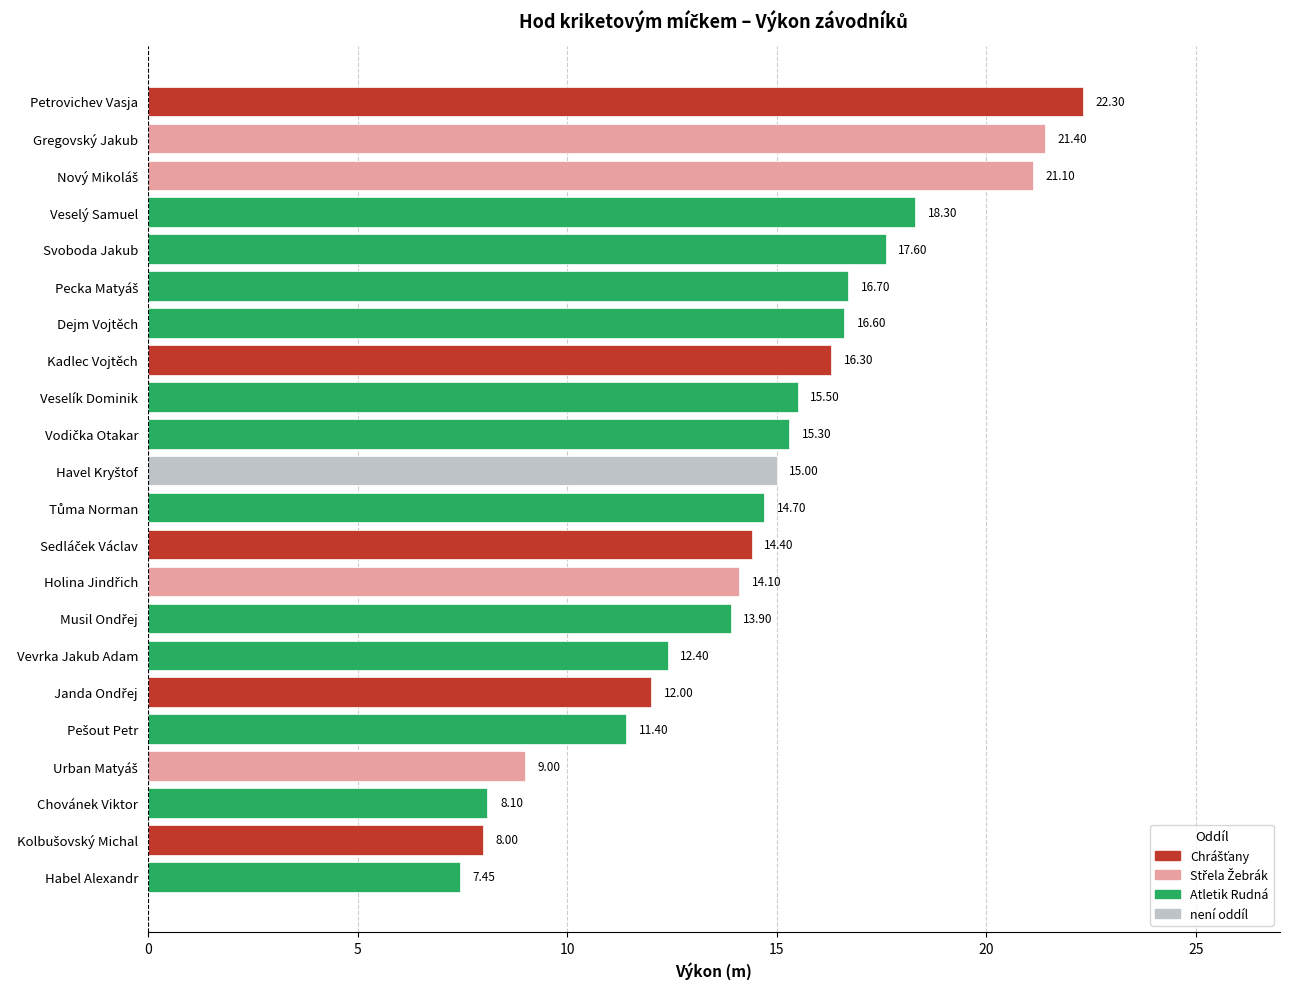

What is the label of the 19th bar from the bottom?

Veselý Samuel